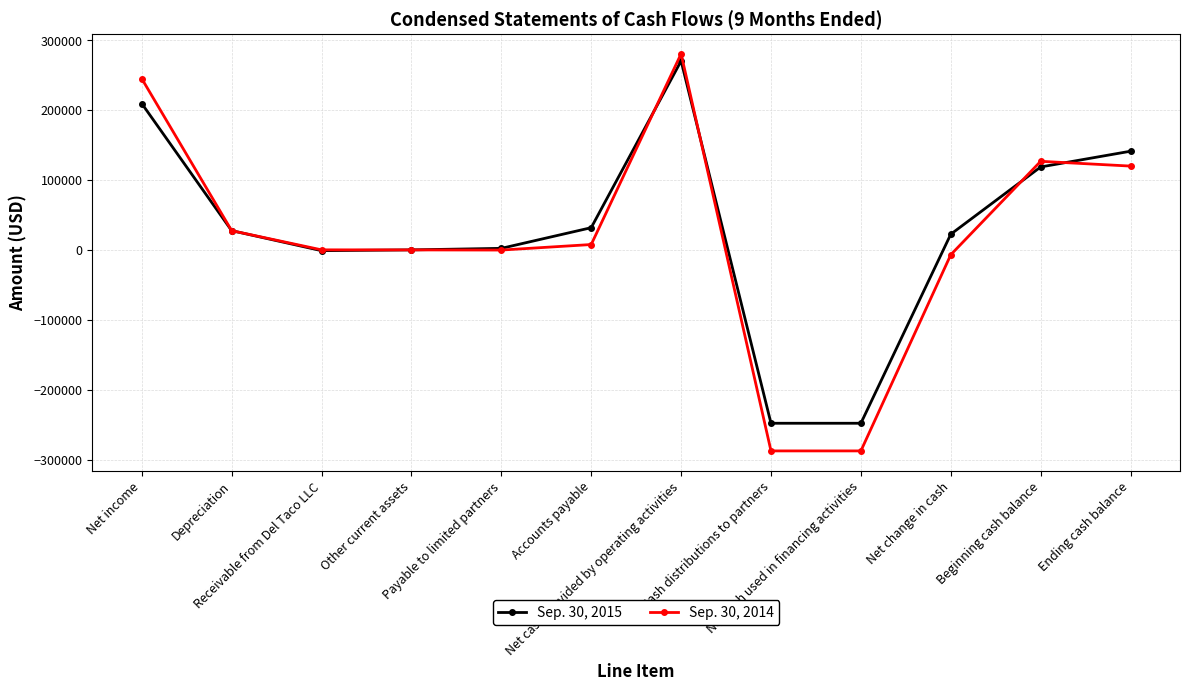

What are all the series names shown in the legend?

Sep. 30, 2015, Sep. 30, 2014